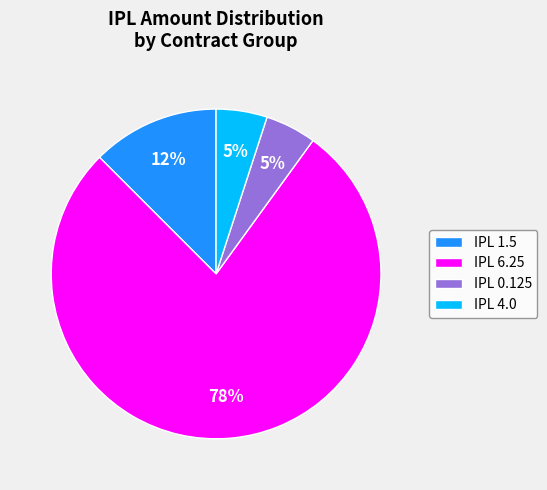

How many segments does this pie chart have?

4